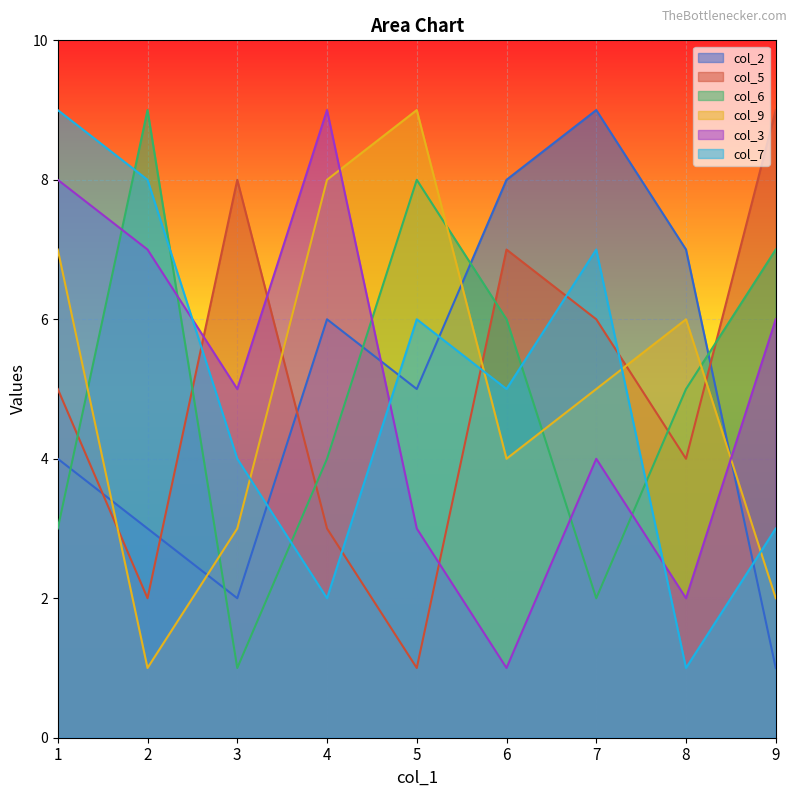

Where does the col_5 series first go above 5?

3